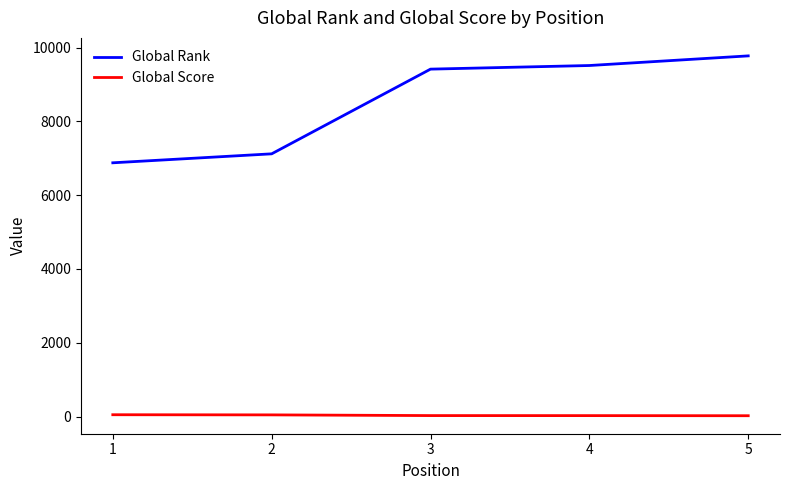

How many distinct data groups are displayed?

2